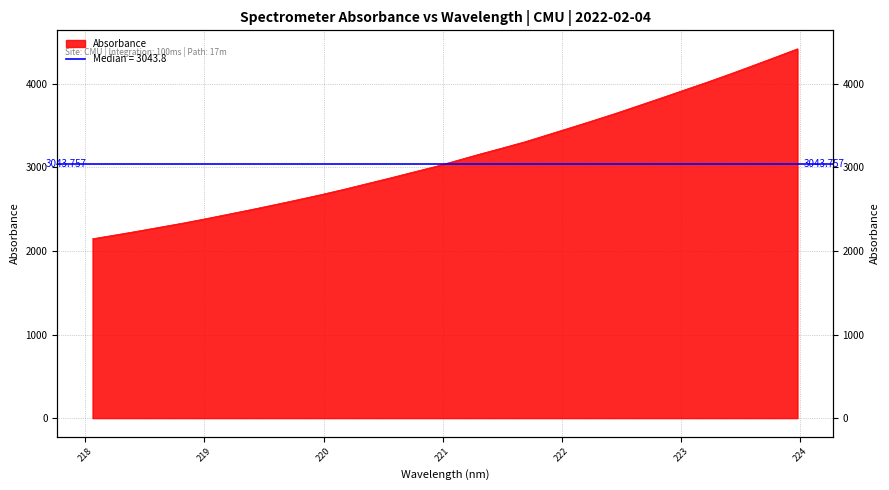

What is the value of the 2nd point from the left?

2191.6